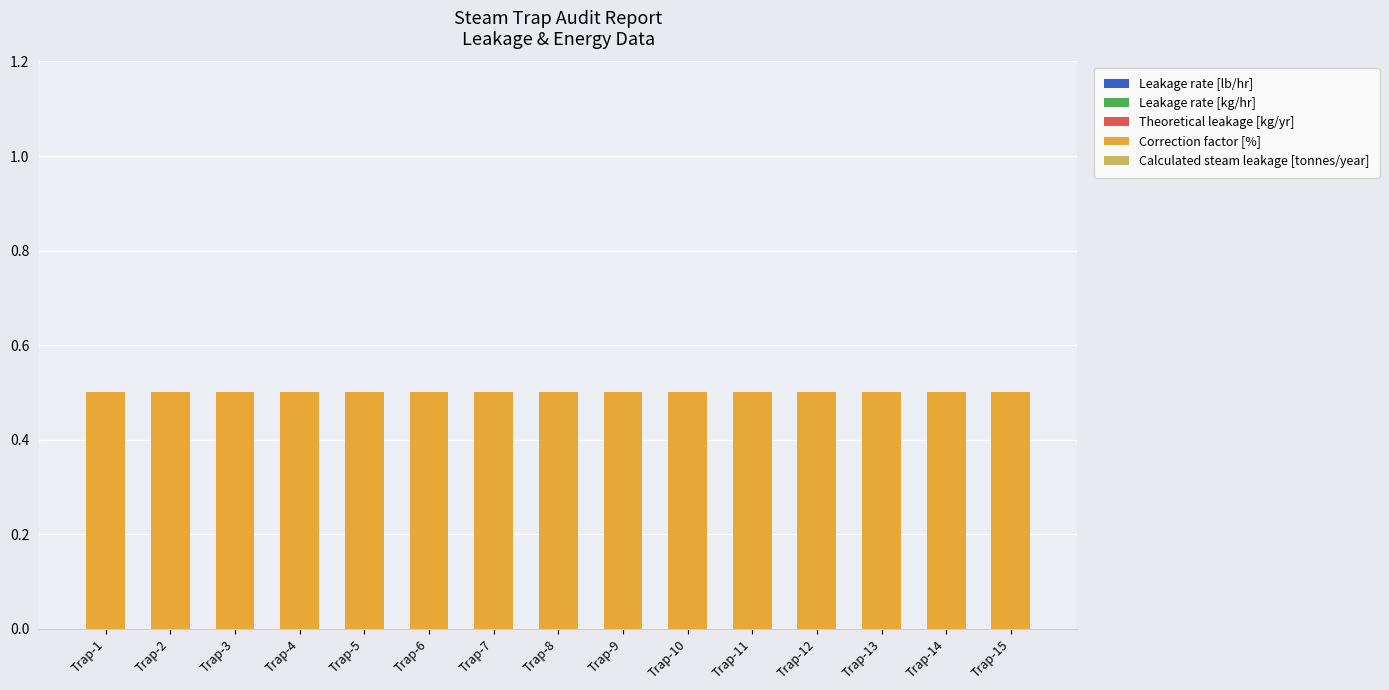

Reading right to left, list all the values displayed in this chart.

Leakage rate [lb/hr]: Trap-15=0.0	Trap-14=0.0	Trap-13=0.0	Trap-12=0.0	Trap-11=0.0	Trap-10=0.0	Trap-9=0.0	Trap-8=0.0	Trap-7=0.0	Trap-6=0.0	Trap-5=0.0	Trap-4=0.0	Trap-3=0.0	Trap-2=0.0	Trap-1=0.0
Leakage rate [kg/hr]: Trap-15=0.0	Trap-14=0.0	Trap-13=0.0	Trap-12=0.0	Trap-11=0.0	Trap-10=0.0	Trap-9=0.0	Trap-8=0.0	Trap-7=0.0	Trap-6=0.0	Trap-5=0.0	Trap-4=0.0	Trap-3=0.0	Trap-2=0.0	Trap-1=0.0
Theoretical leakage [kg/yr]: Trap-15=0.0	Trap-14=0.0	Trap-13=0.0	Trap-12=0.0	Trap-11=0.0	Trap-10=0.0	Trap-9=0.0	Trap-8=0.0	Trap-7=0.0	Trap-6=0.0	Trap-5=0.0	Trap-4=0.0	Trap-3=0.0	Trap-2=0.0	Trap-1=0.0
Correction factor [%]: Trap-15=0.5	Trap-14=0.5	Trap-13=0.5	Trap-12=0.5	Trap-11=0.5	Trap-10=0.5	Trap-9=0.5	Trap-8=0.5	Trap-7=0.5	Trap-6=0.5	Trap-5=0.5	Trap-4=0.5	Trap-3=0.5	Trap-2=0.5	Trap-1=0.5
Calculated steam leakage [tonnes/year]: Trap-15=0.0	Trap-14=0.0	Trap-13=0.0	Trap-12=0.0	Trap-11=0.0	Trap-10=0.0	Trap-9=0.0	Trap-8=0.0	Trap-7=0.0	Trap-6=0.0	Trap-5=0.0	Trap-4=0.0	Trap-3=0.0	Trap-2=0.0	Trap-1=0.0